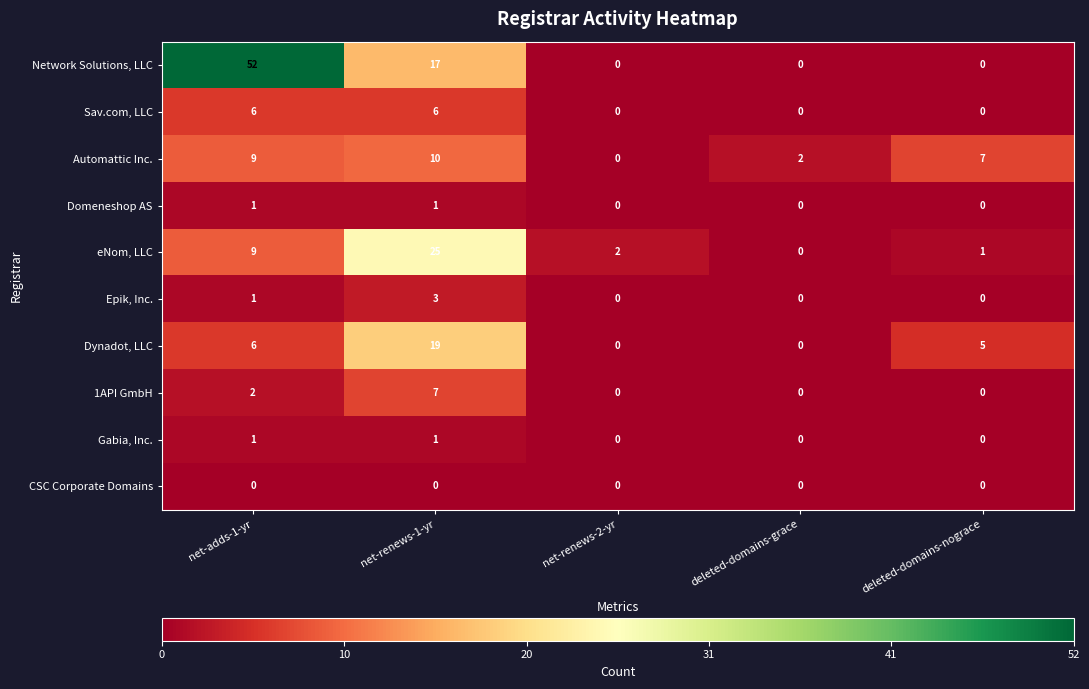

What is the average value of the Network Solutions, LLC series?

14